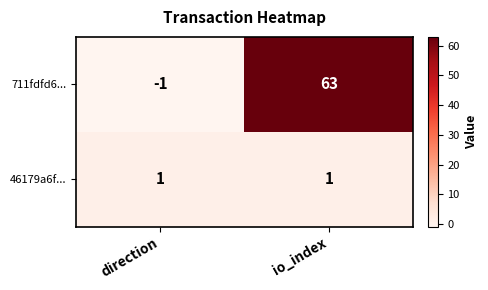

What is the difference between the maximum and minimum values in the 711fdfd6... series?

64